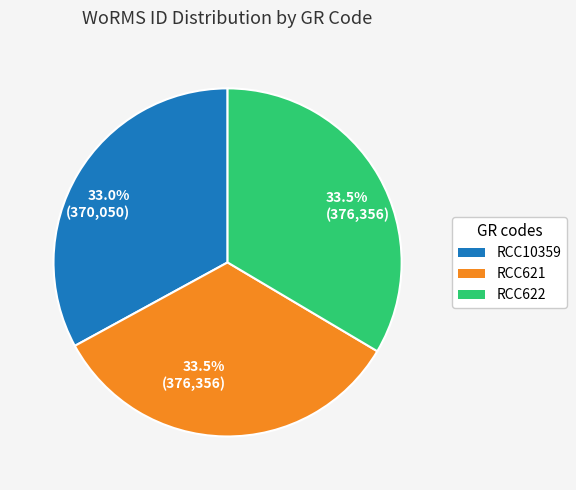

Which category has the smallest portion of the pie?

RCC10359